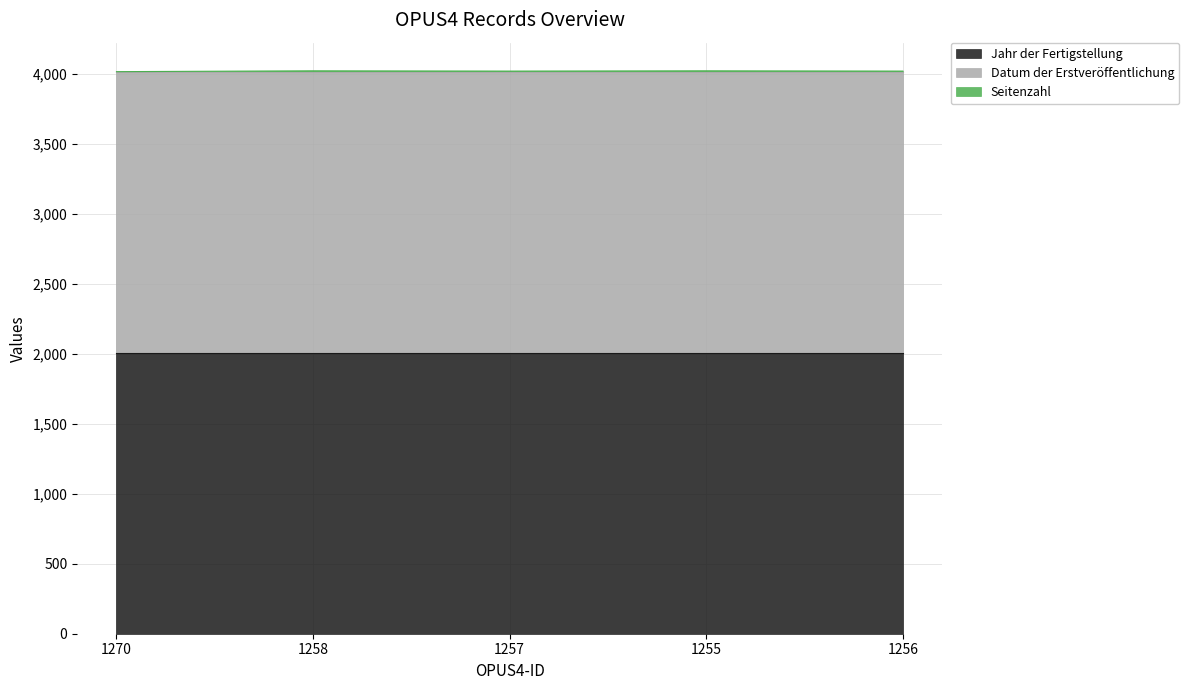

At which category does the chart reach its minimum across all series?

1270